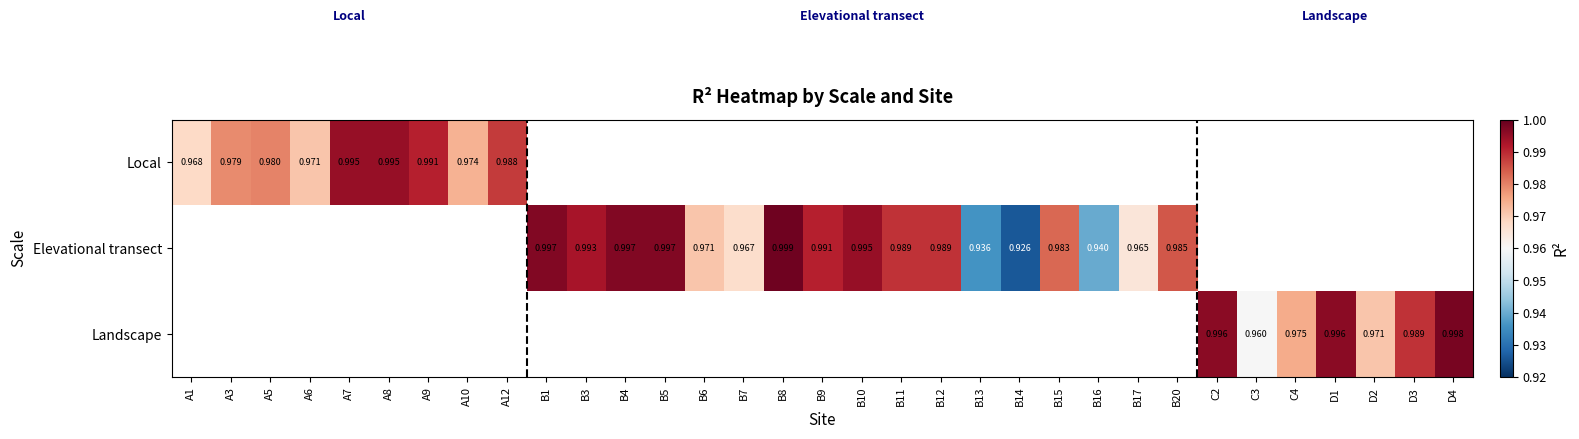

The value of Elevational transect at B17 is 1.5. True or false?

False